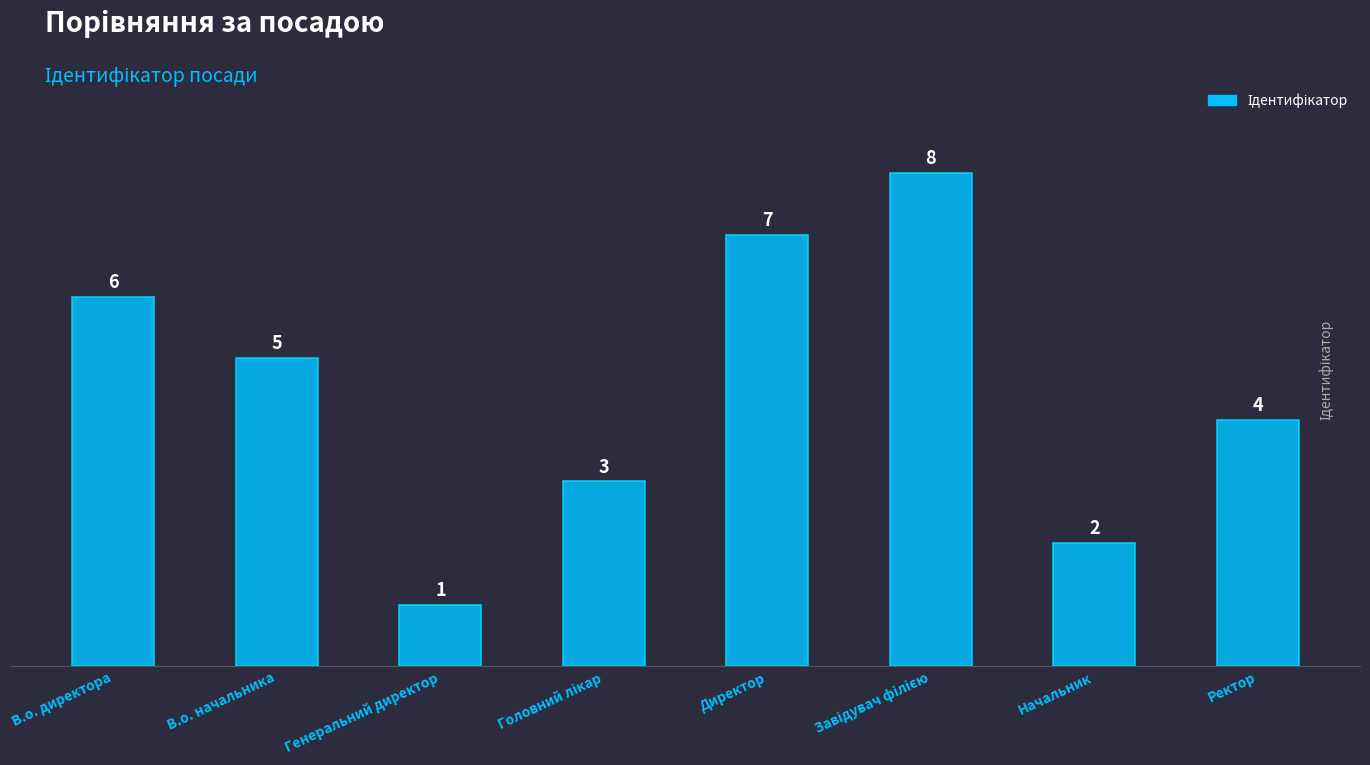

Reading left to right, extract all data points from this chart.

6	5	1	3	7	8	2	4